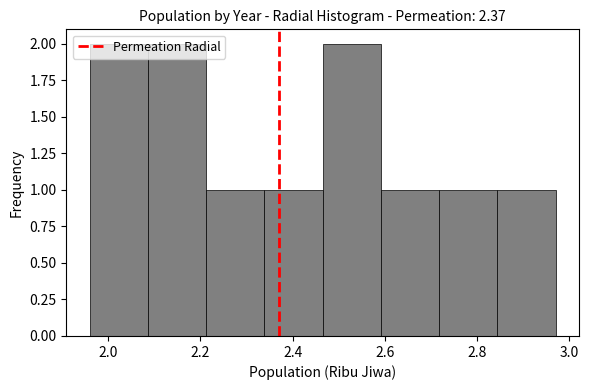

Reading left to right, list every bar in this chart as the range it spans on the x-axis followed by its height. Neither the bar edges nor the heights are printed on the chart, so give them approximately, as read against the axes.

1.96 to 2.08: 2
2.08 to 2.22: 2
2.22 to 2.34: 1
2.34 to 2.46: 1
2.46 to 2.60: 2
2.60 to 2.72: 1
2.72 to 2.84: 1
2.84 to 2.98: 1